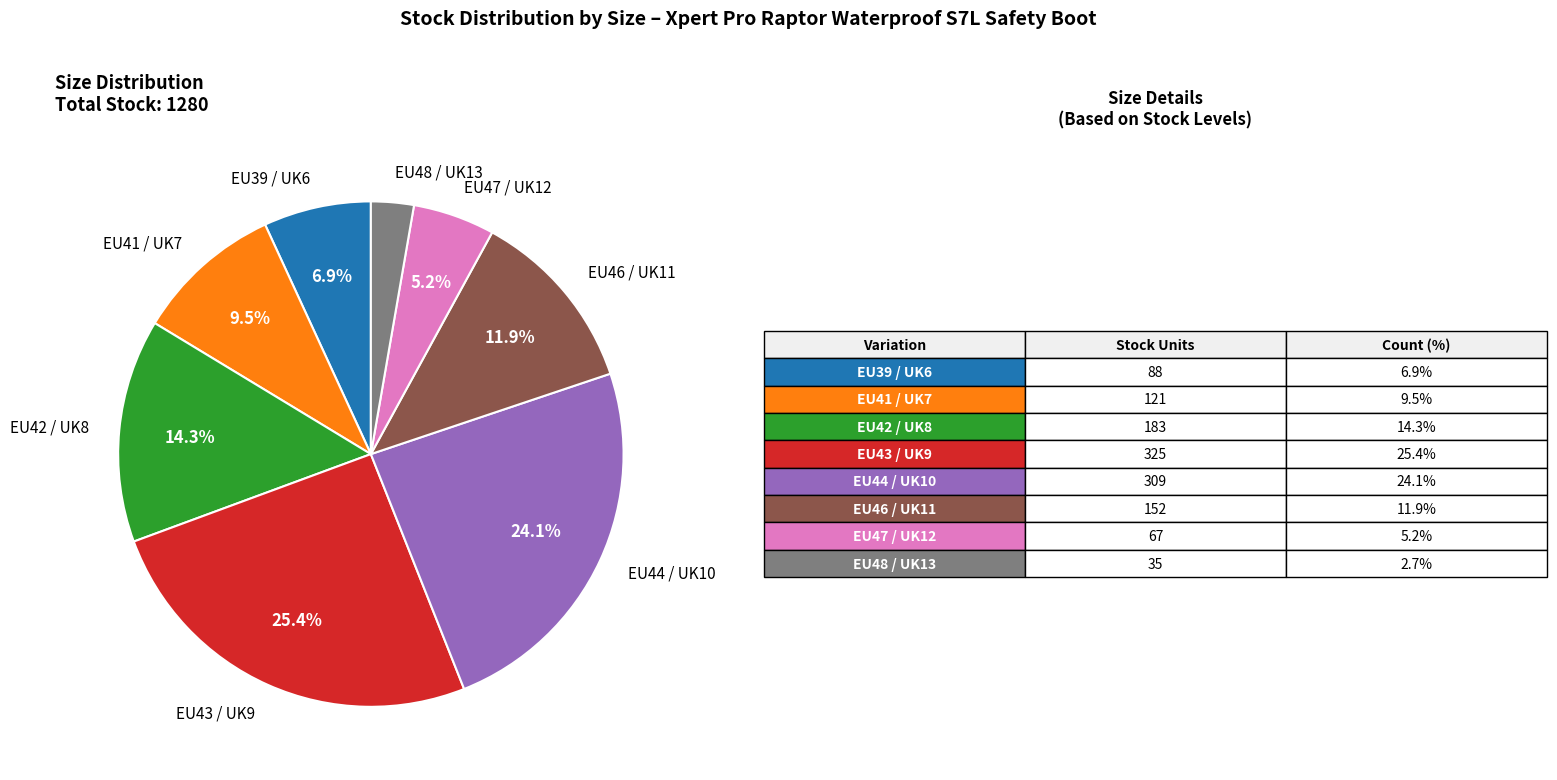

To the nearest percent, what is the combined percentage of EU47 / UK12 and EU44 / UK10?

29%